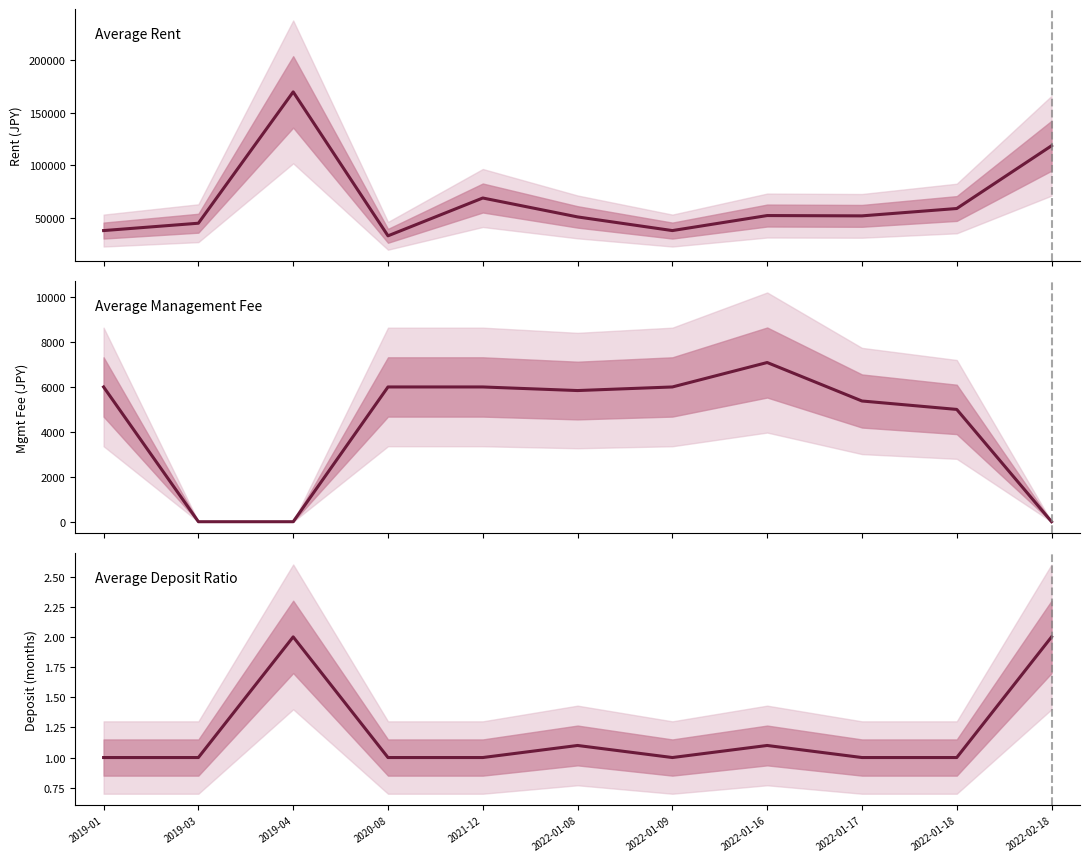

List the series in order of their peak value, highest first.

avg_rent, avg_mgmt, avg_deposit